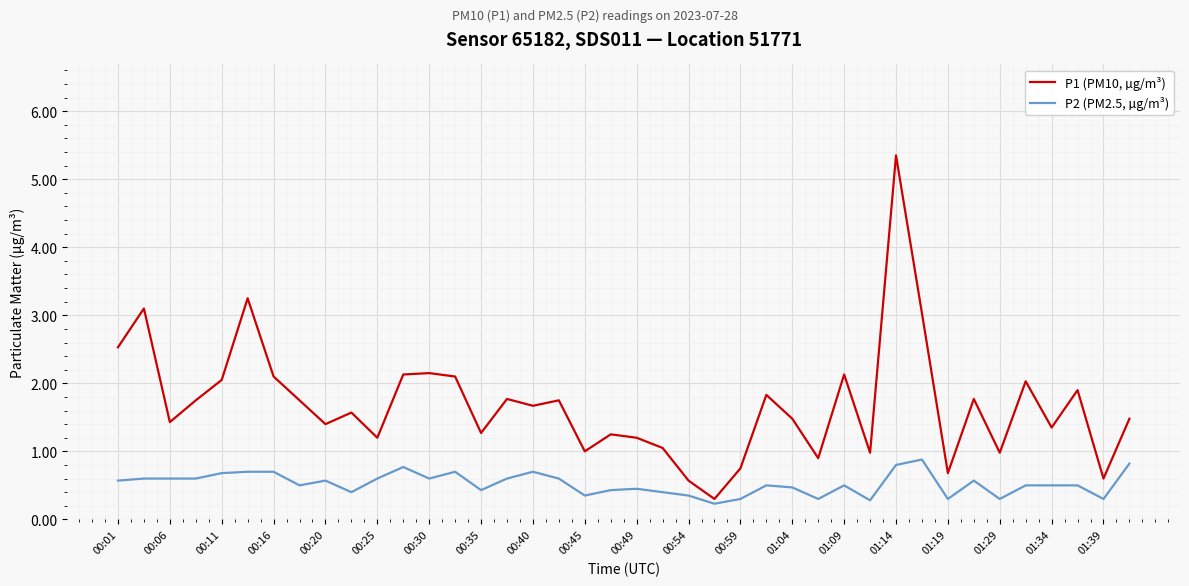

True or false: P2 (PM2.5, µg/m³) and P1 (PM10, µg/m³) intersect in this chart.

False